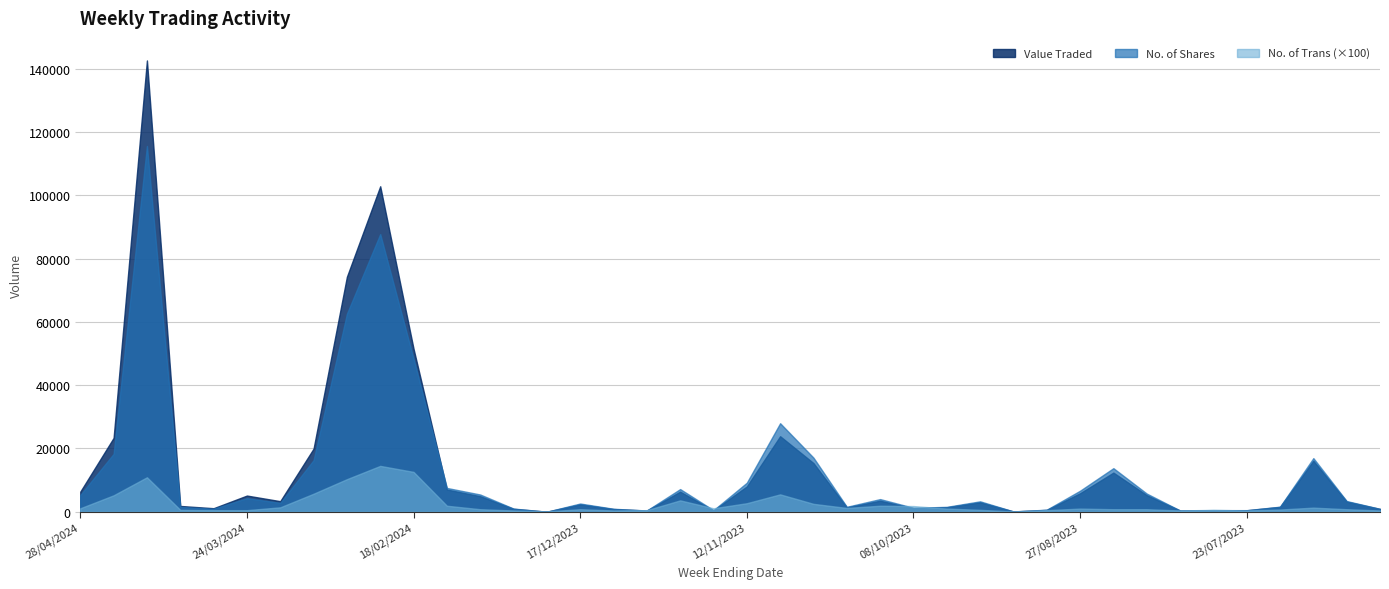

What position from the left is 15/10/2023?

25